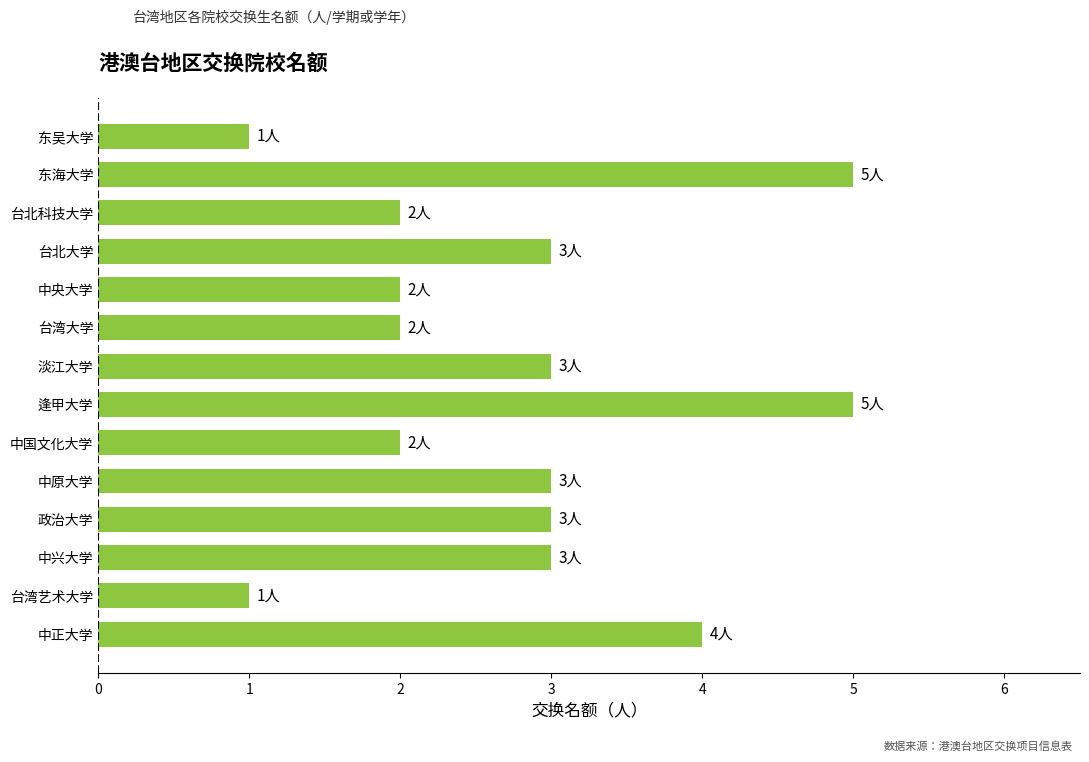

What is the label of the 5th bar from the bottom?

中原大学